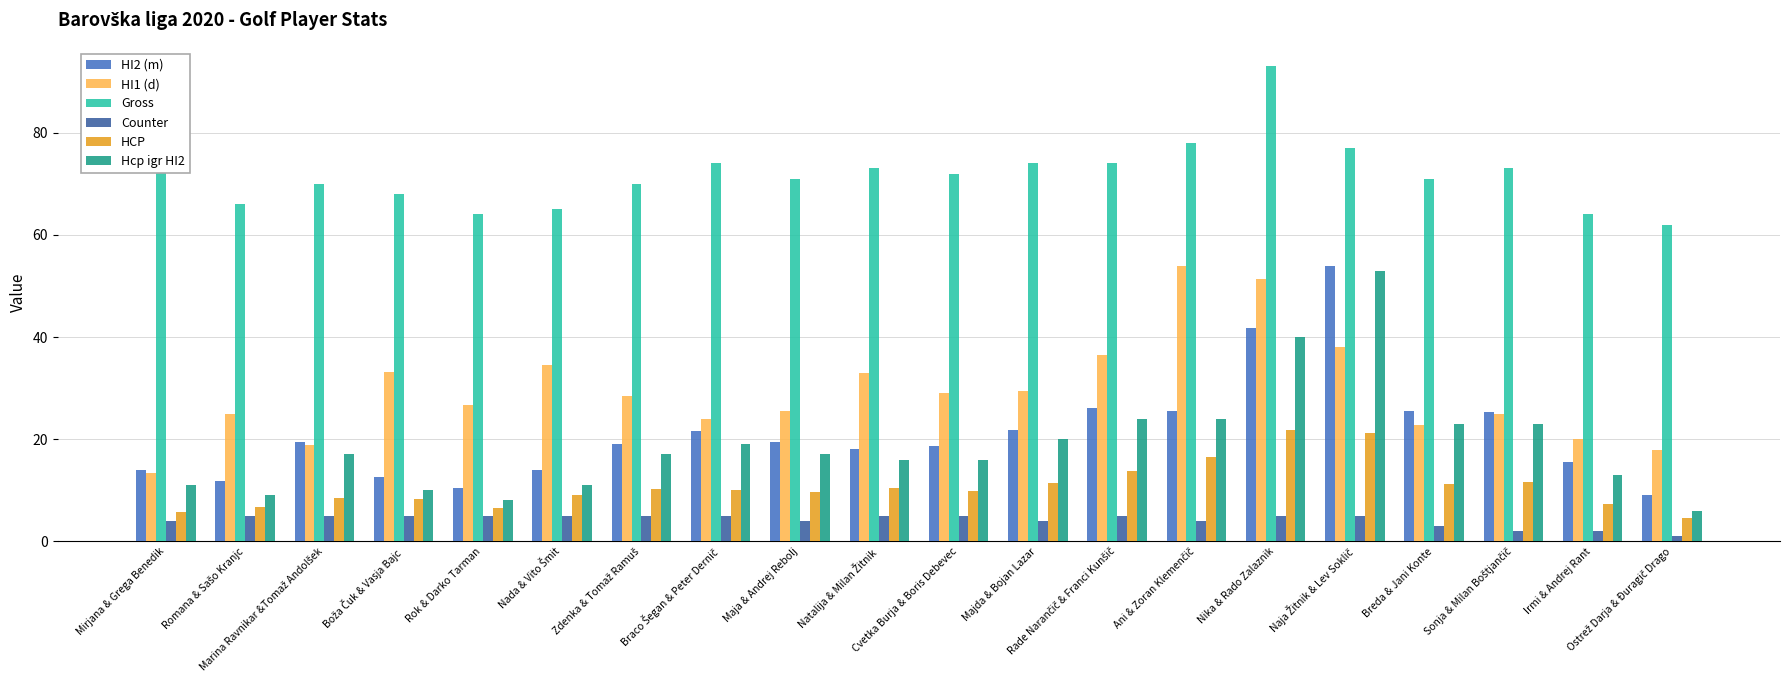

Which series has the largest total across all categories?

Gross